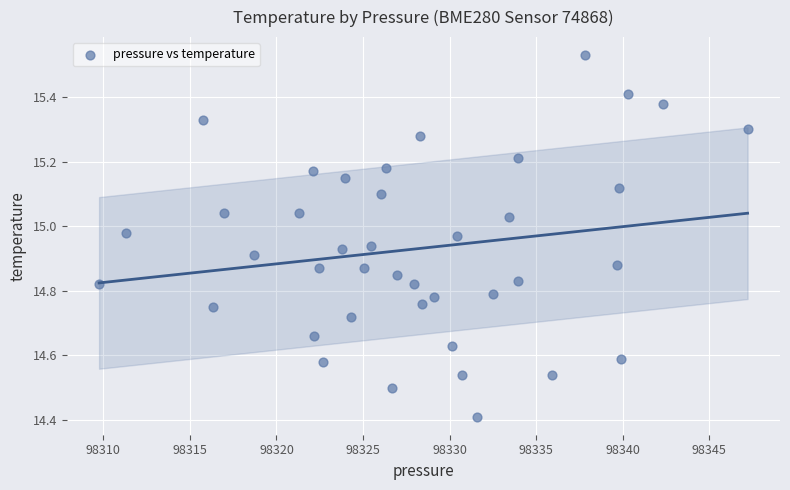

What Y value in the scatter plot is closest to 14?

14.4